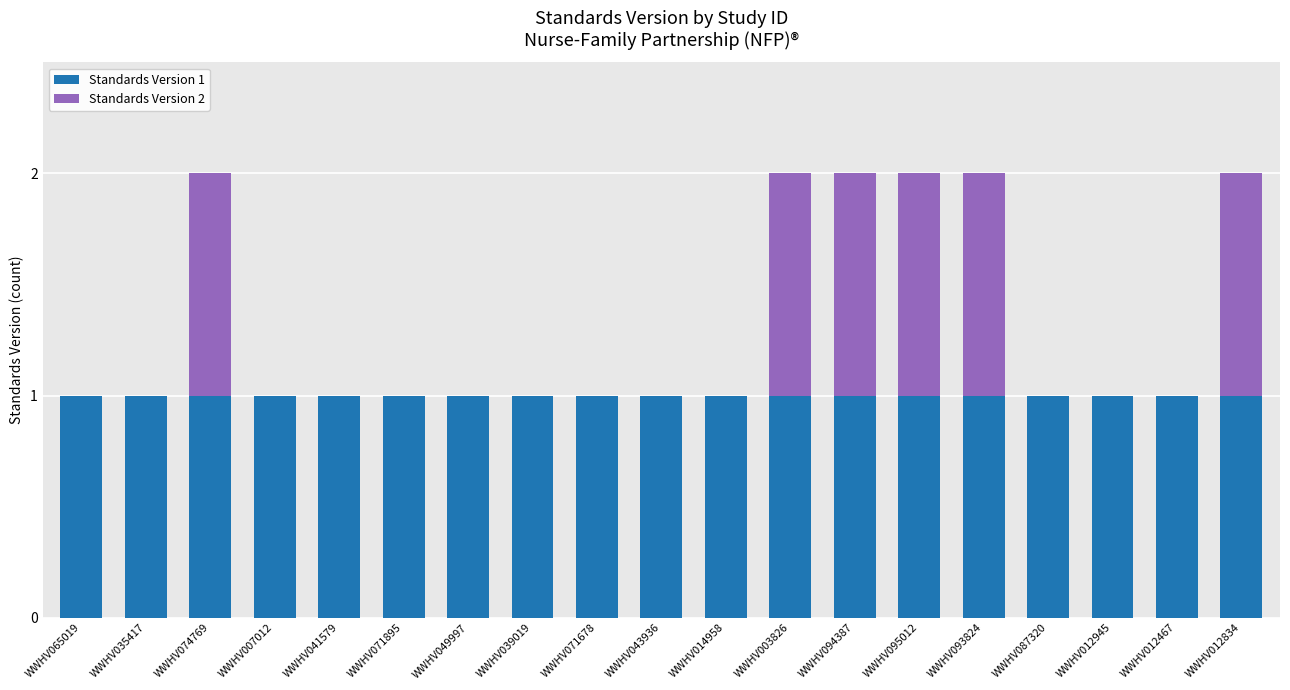

The Standards Version 1 series shows 1 at WWHV074769. True or false?

True